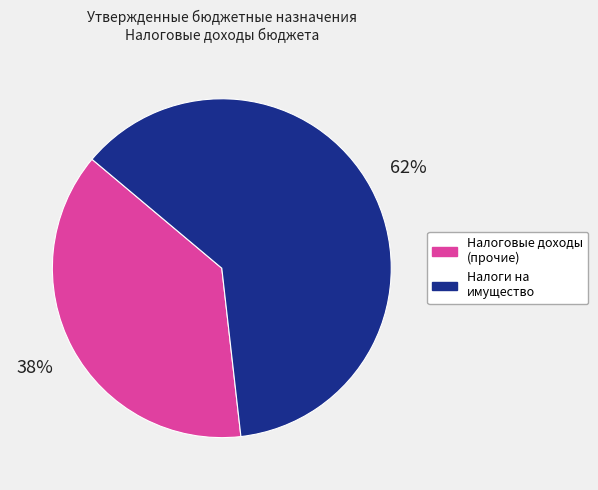

Rank the categories by value from highest to lowest.

Налоги на имущество, Налоговые доходы (прочие)